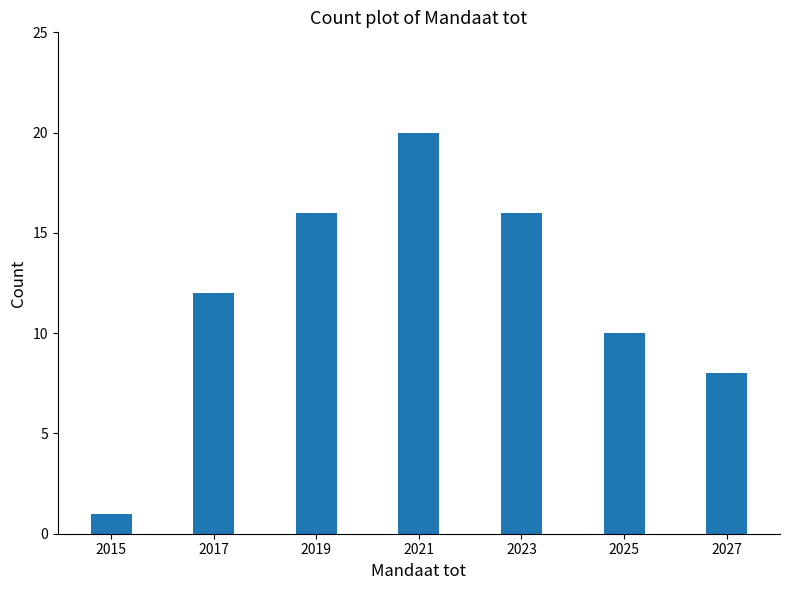

Reading left to right, extract all data points from this chart.

1	12	16	20	16	10	8